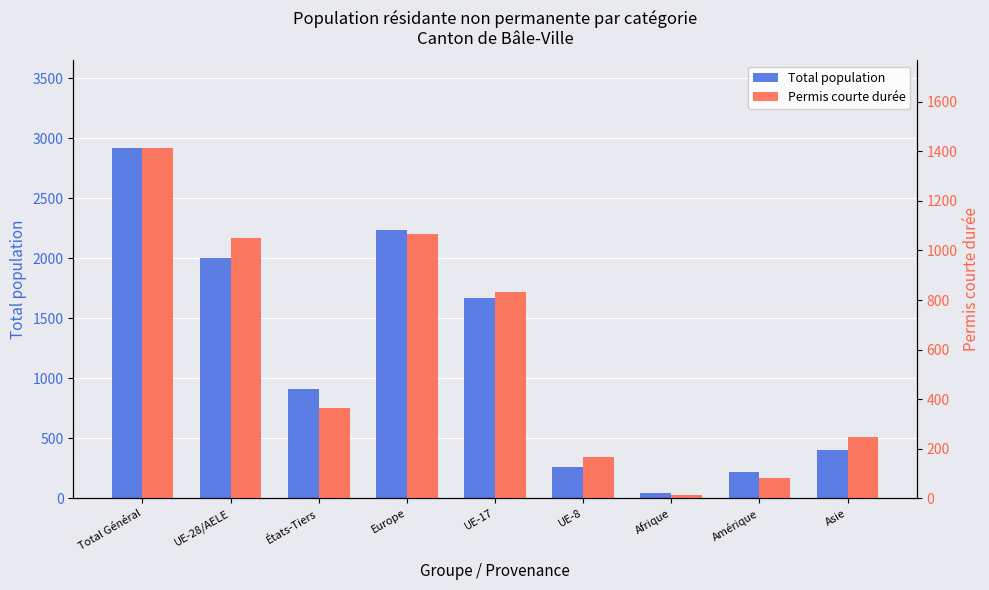

What is the smallest value displayed?

14